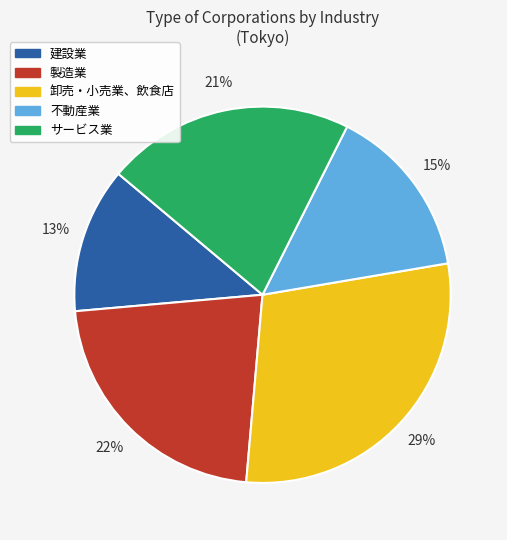

To the nearest percent, what portion does 不動産業 represent?

15%